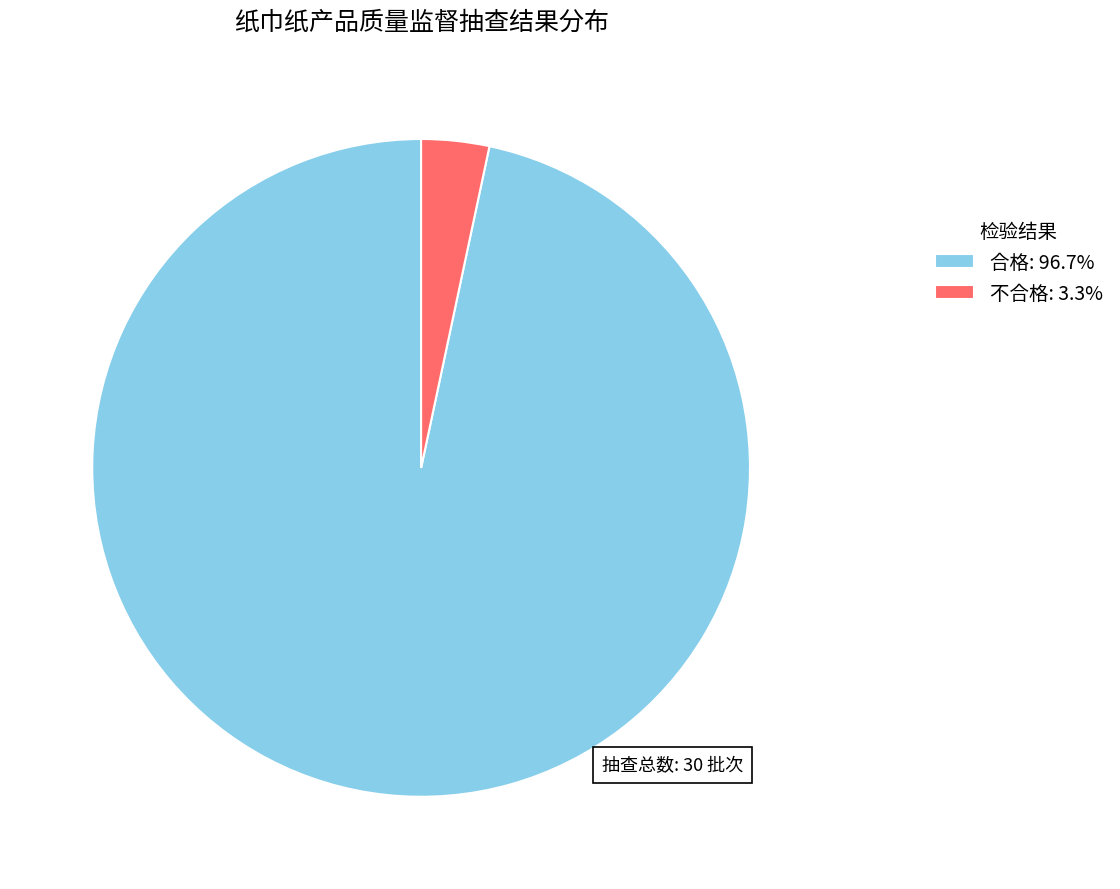

Count the number of slices in the pie.

2